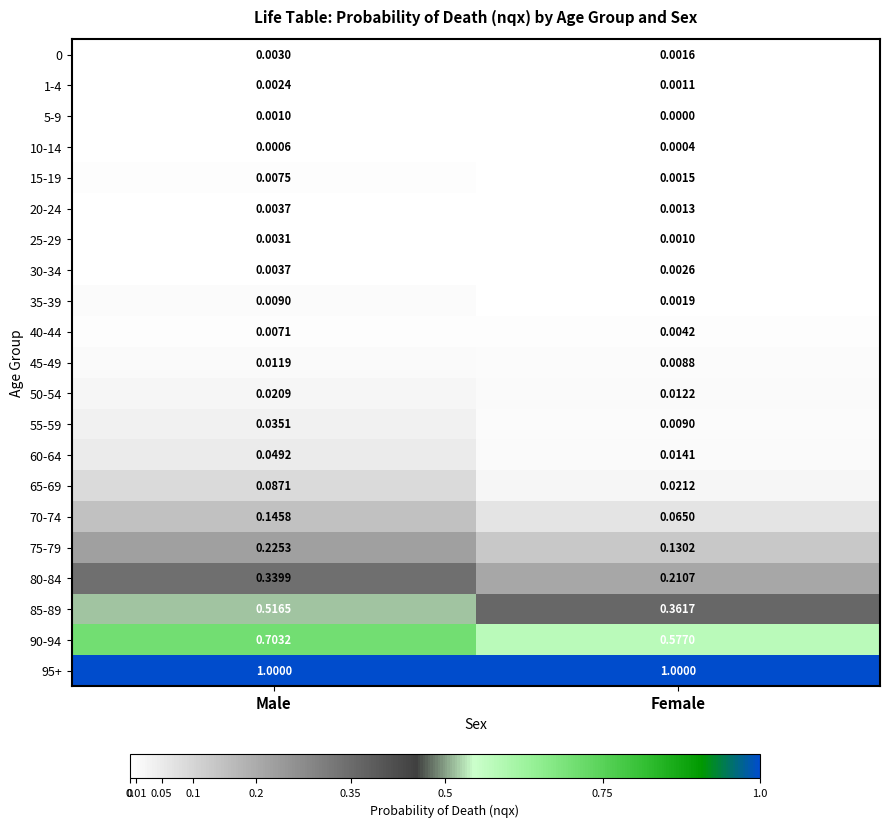

At which label does 40-44 reach its minimum?

Female